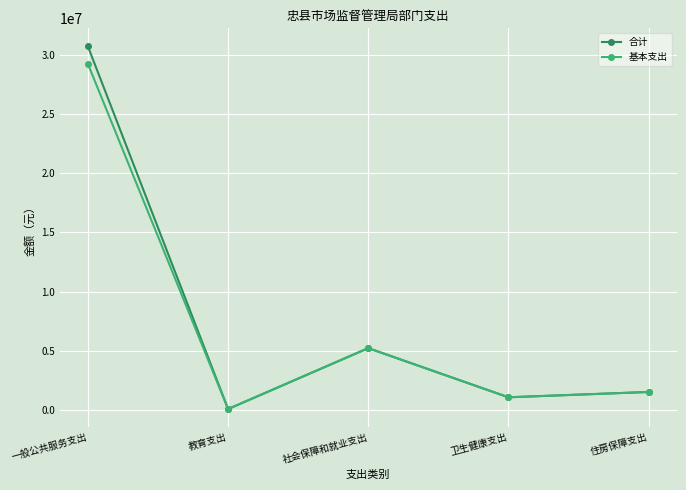

How many data points in 基本支出 are less than 1538659?

2